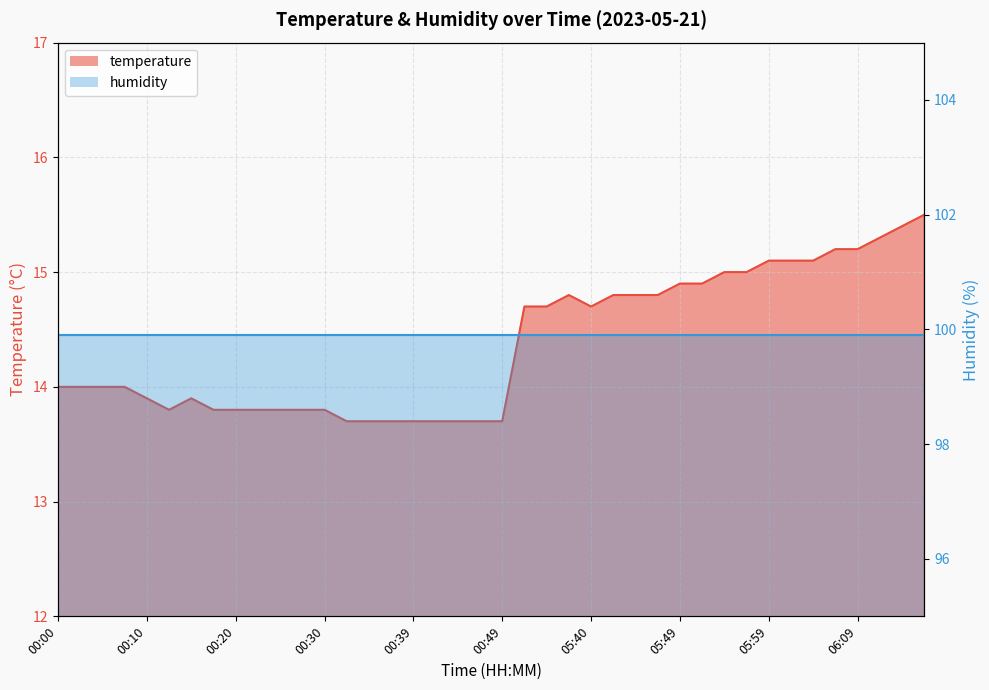

What is the maximum value shown in the chart?

15.5